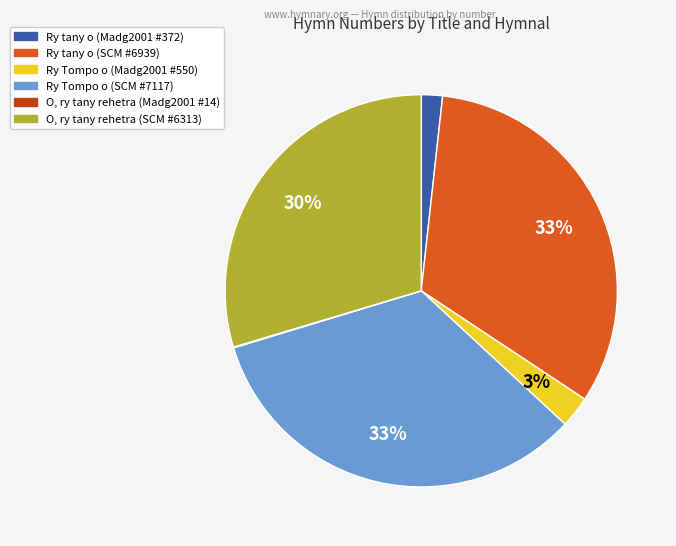

Is there any slice that represents more than half of the pie?

No